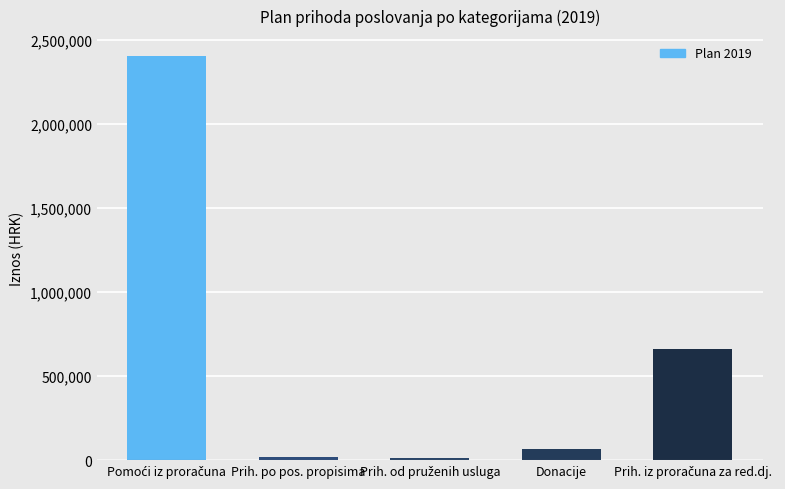

What is the maximum value shown in the chart?

2402291.9